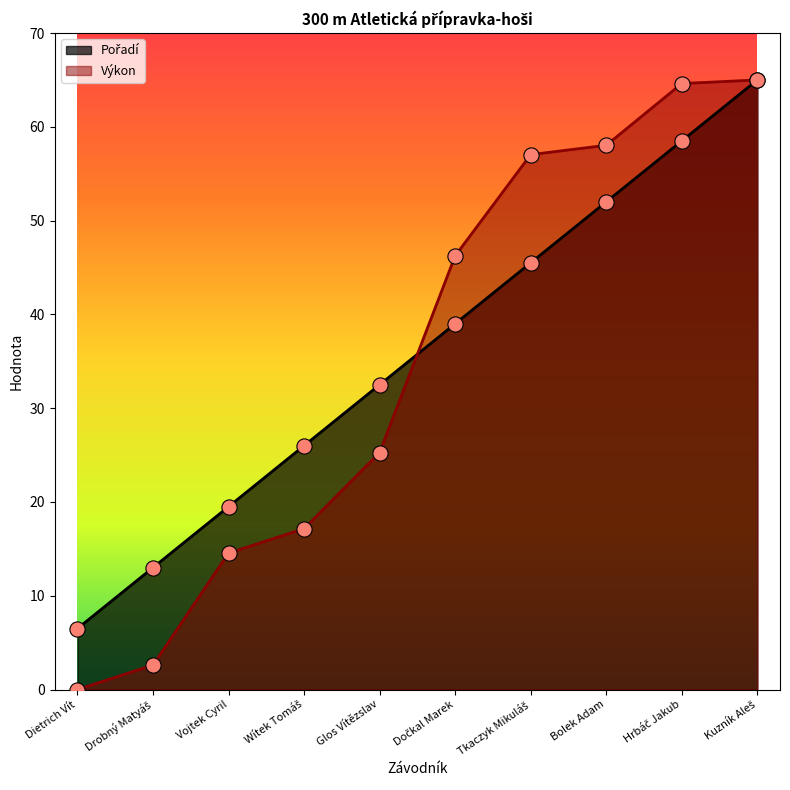

Which series has the largest total across all categories?

Pořadí